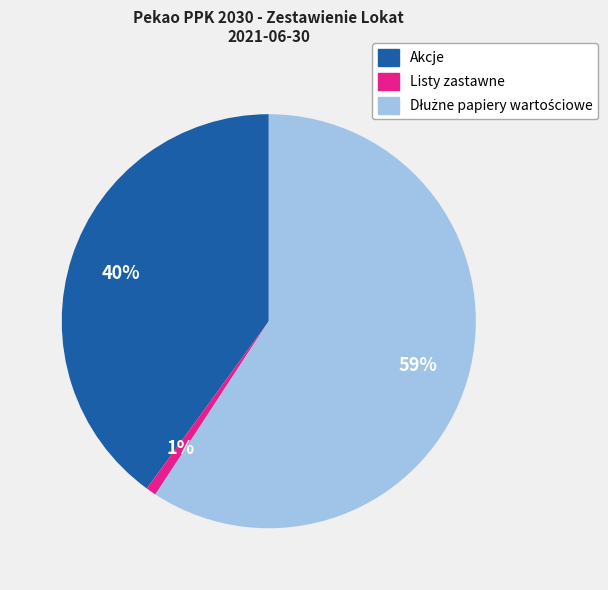

To the nearest percent, what is the difference between the largest and smallest slice percentages?

58%